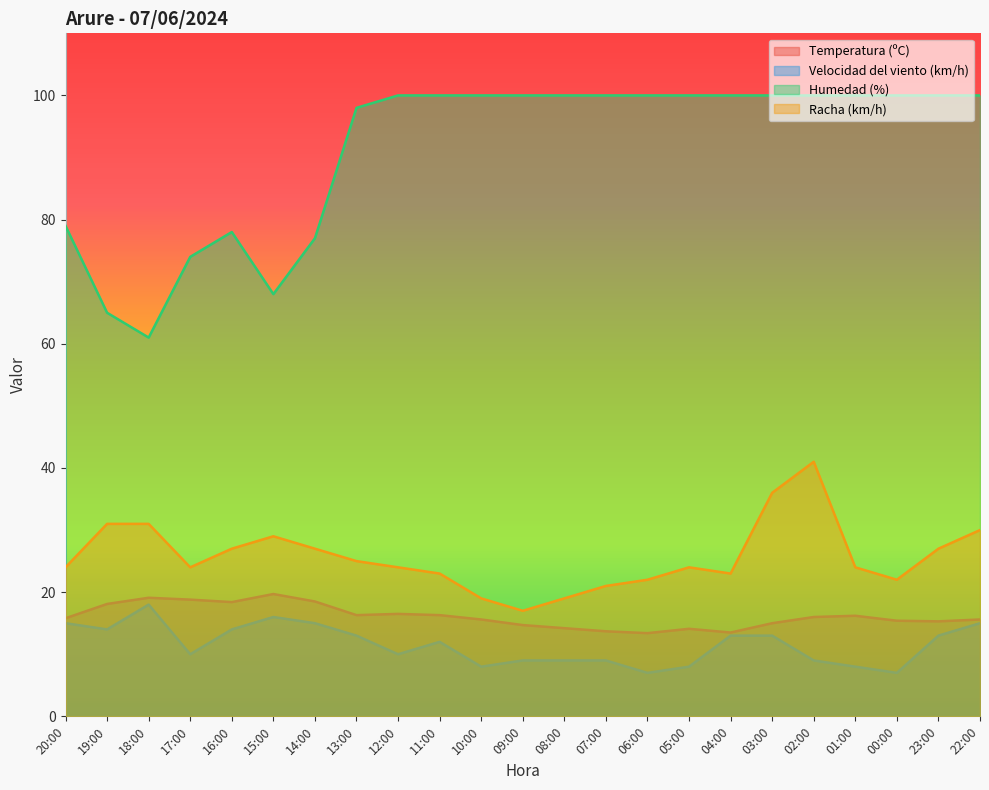

How many data points in Velocidad del viento (km/h) are less than 12?

11